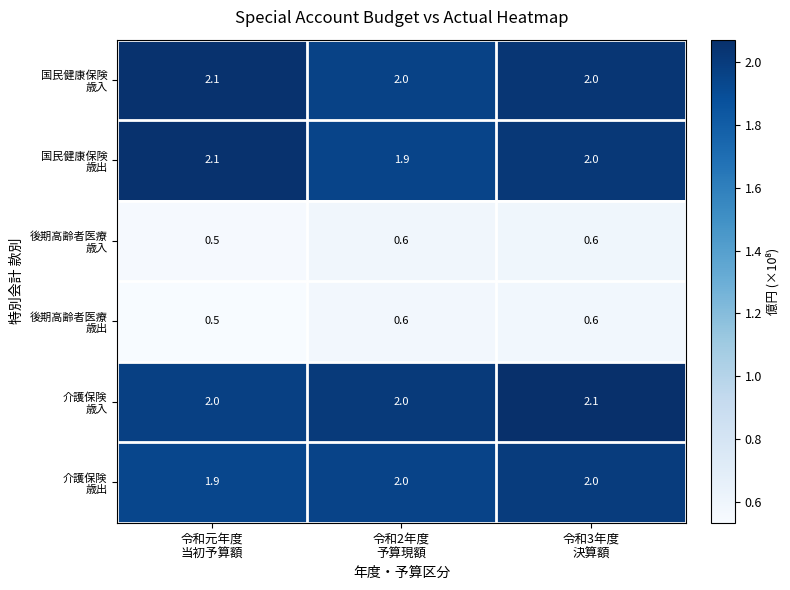

What is the minimum value shown in the chart?

0.5